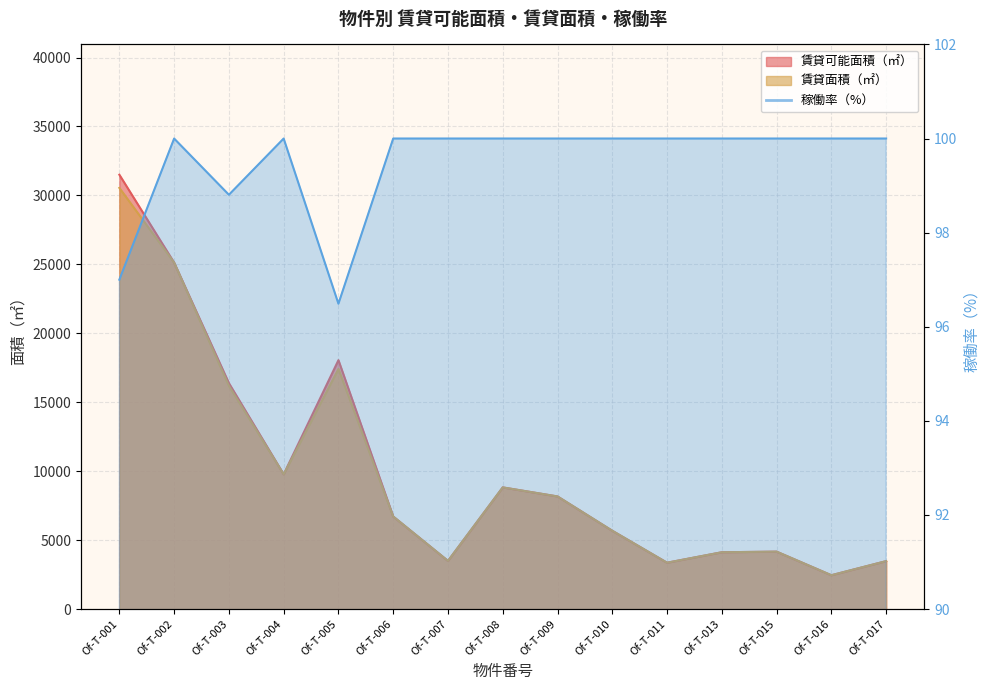

Does the chart display data point markers on the line(s)?

No